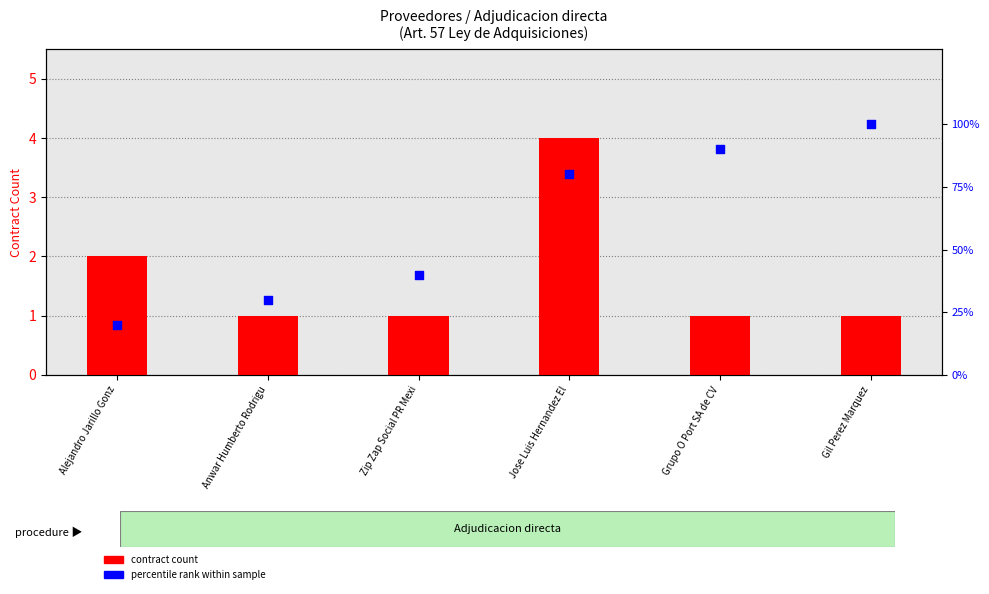

Is the value of percentile rank within sample at Grupo O Port SA de CV greater than the value of contract count at Jose Luis Hernandez El?

Yes